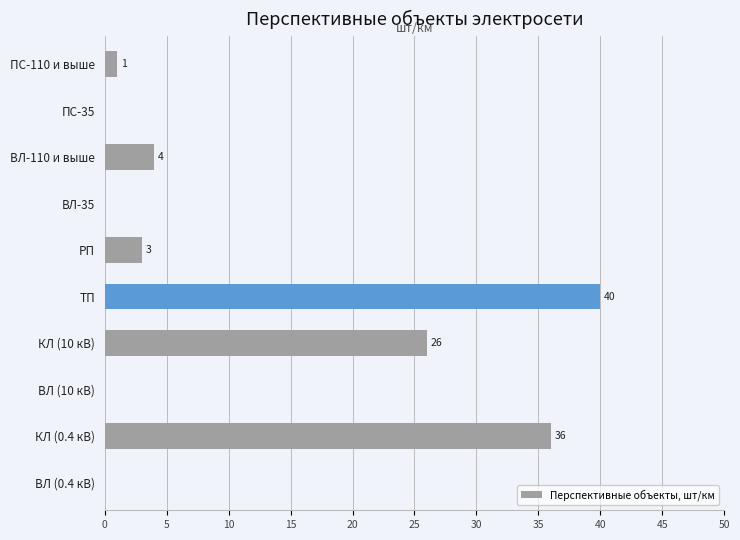

How many series are shown in this chart?

1